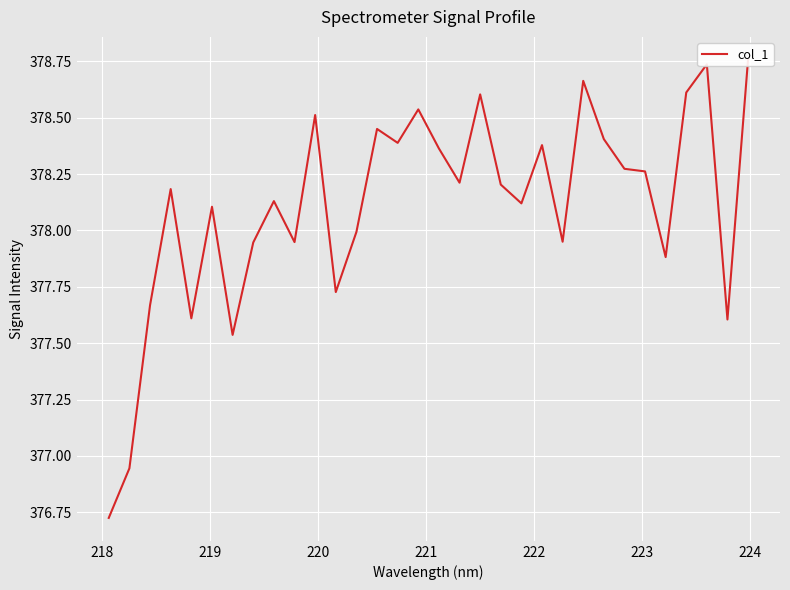

How many data points does each series have?

32